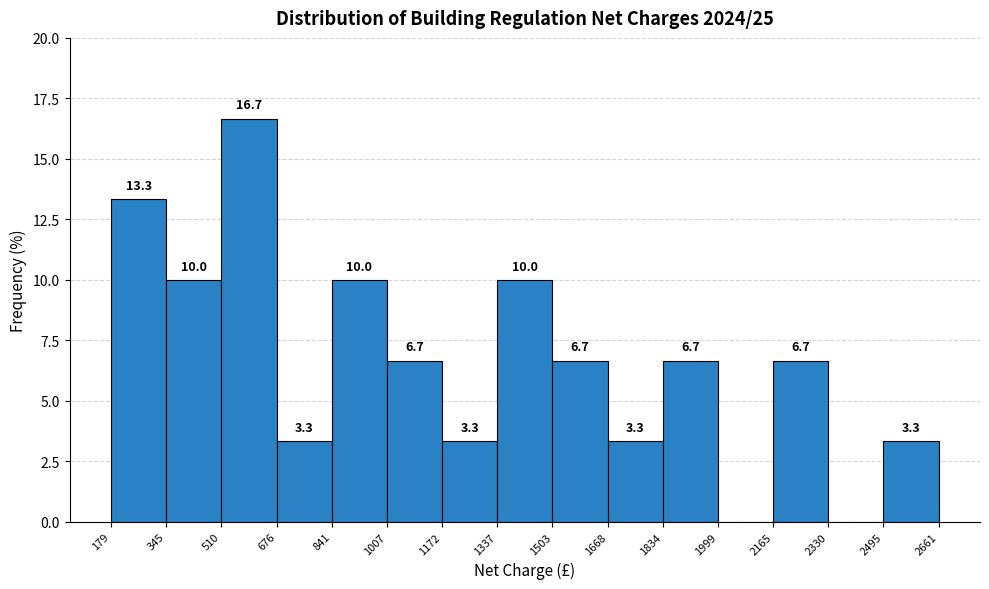

Which range on the x-axis has the tallest bar?

510 to 676